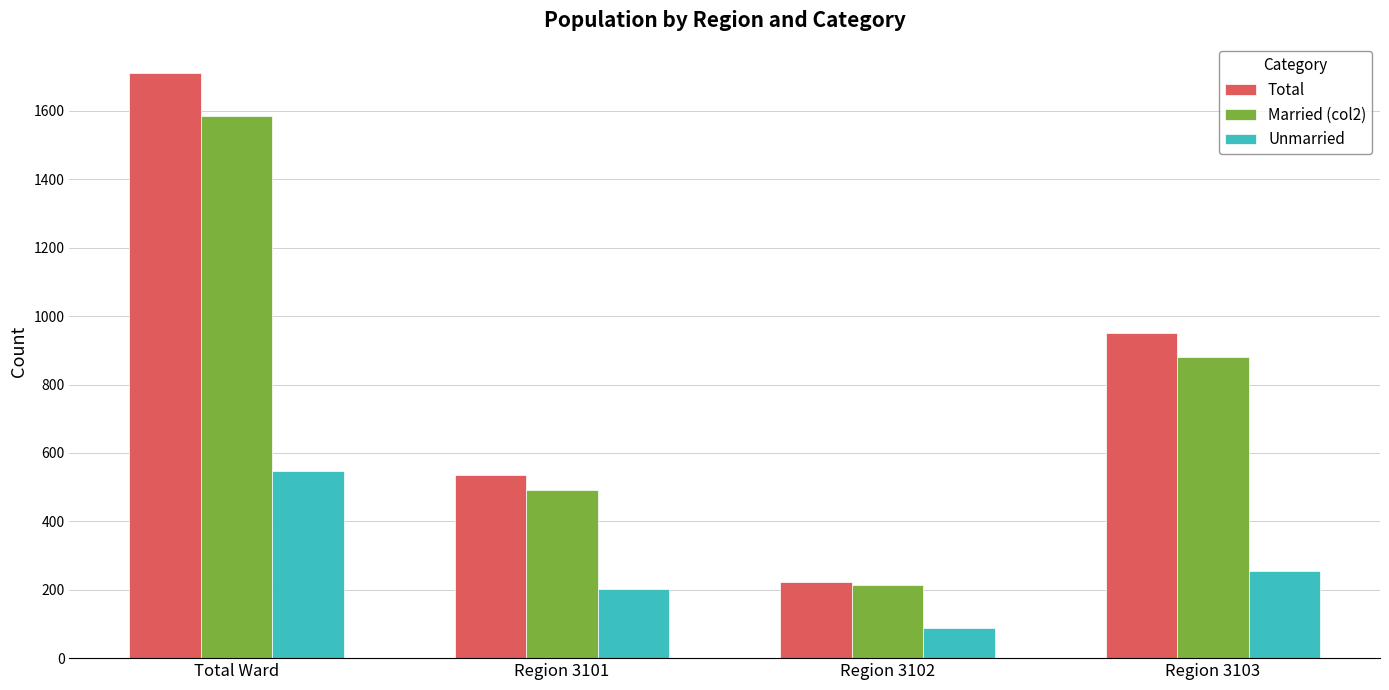

At which label does Total first exceed 952?

Total Ward